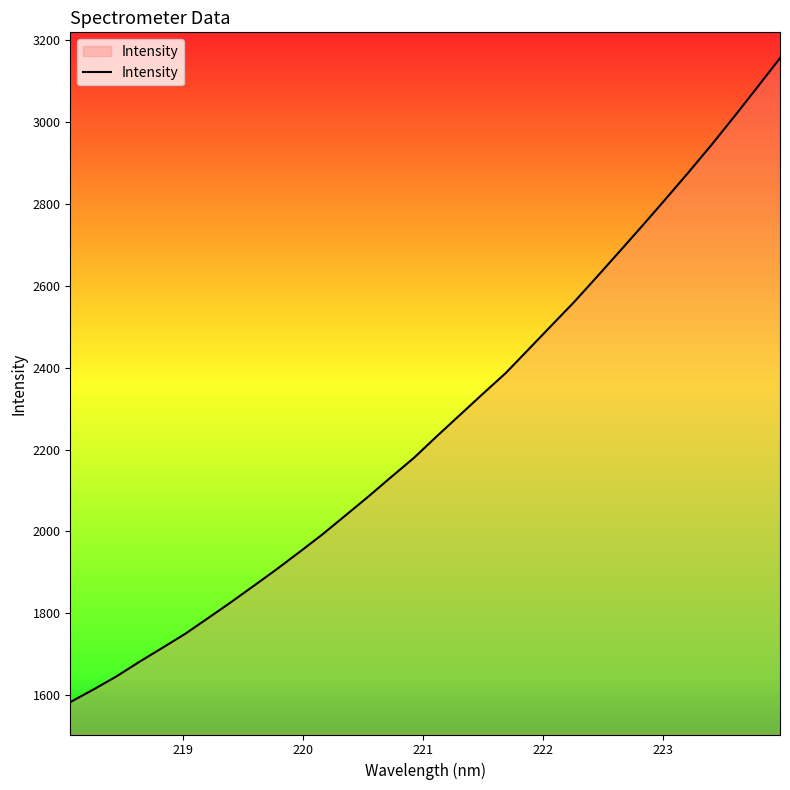

What is the difference between the second highest and second lowest values?

1471.3